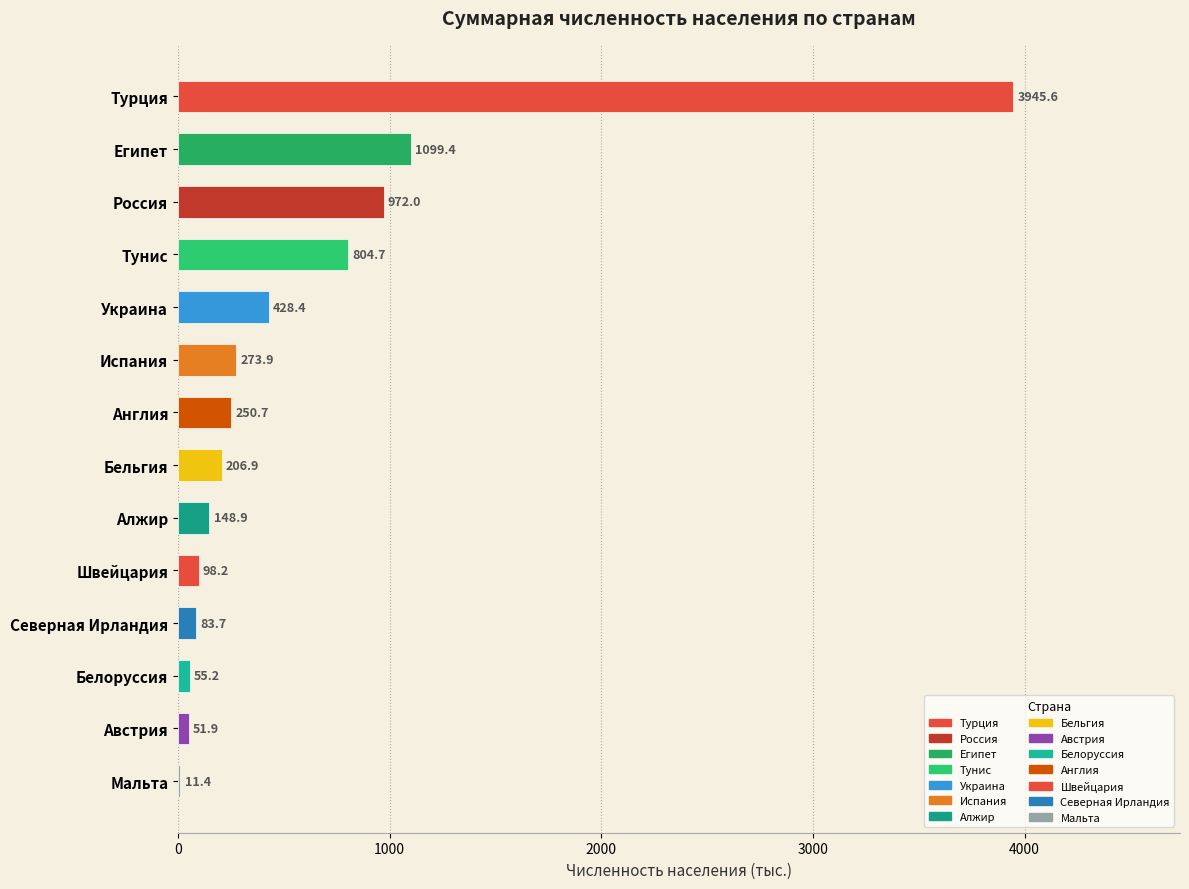

What is the difference between the values at Англия and Испания?

23.2